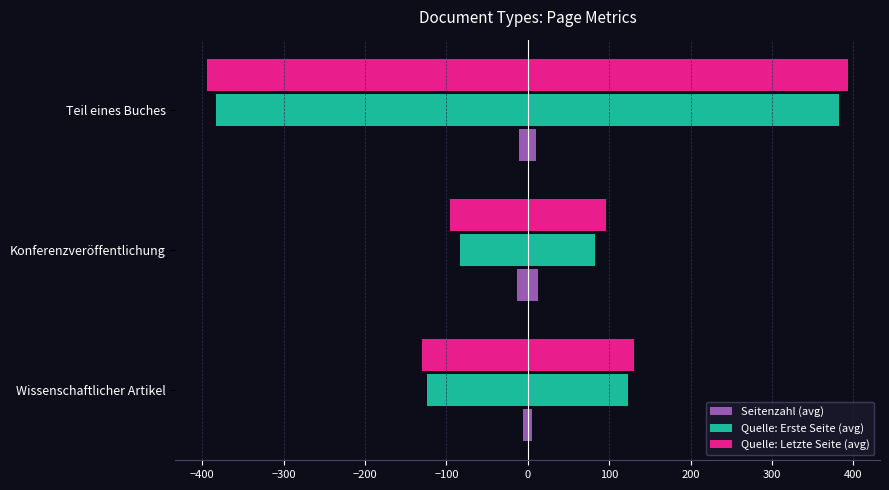

How many Seitenzahl (avg) values are between 5 and 13?

3